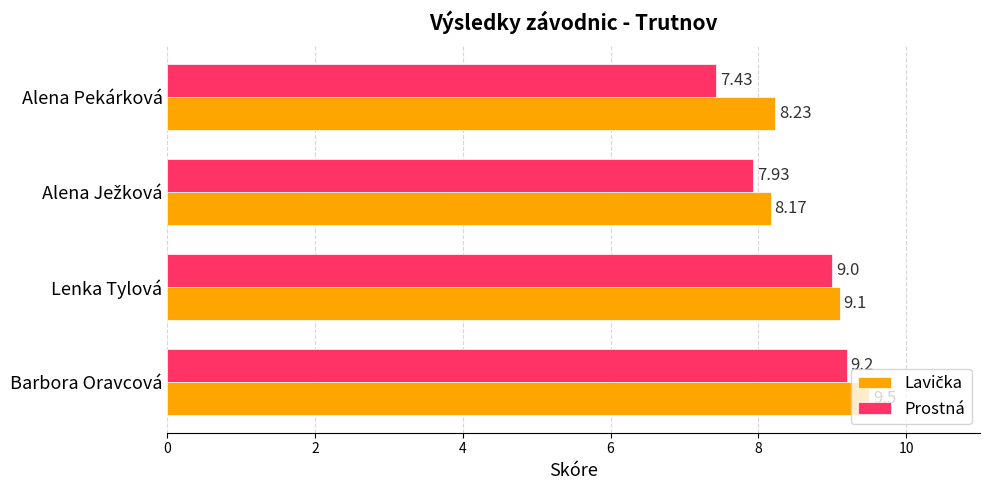

What is the sum of the Prostná values at Alena Pekárková and Barbora Oravcová?

16.6